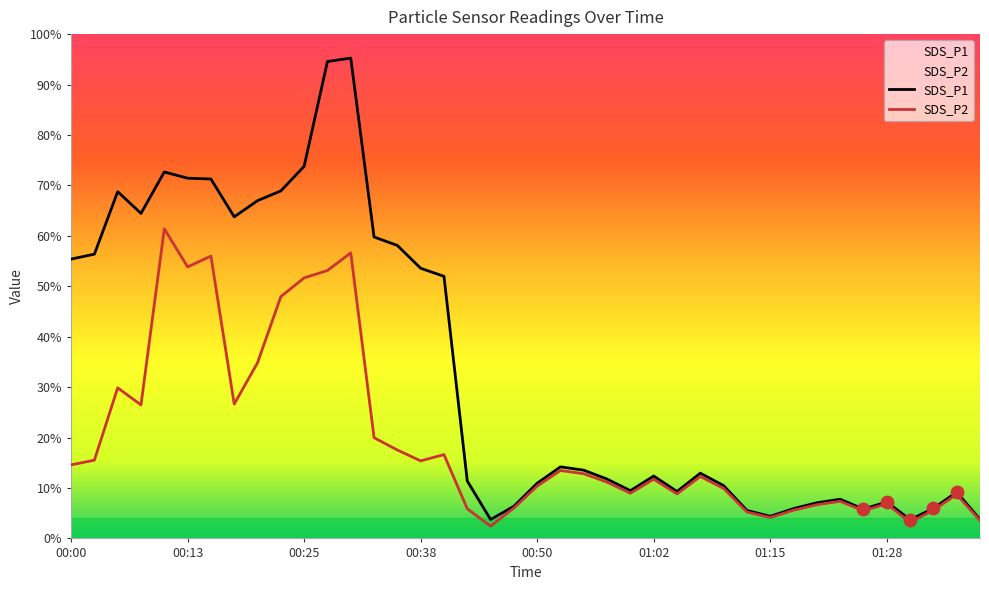

What is the total value across all series at 00:58?

192.0